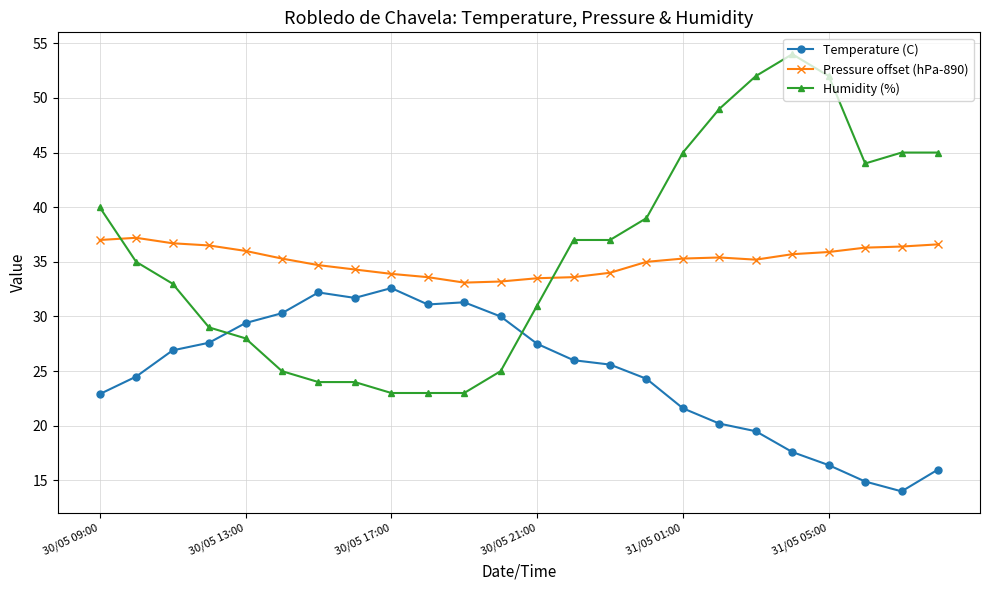

How many lines are shown in the chart?

3